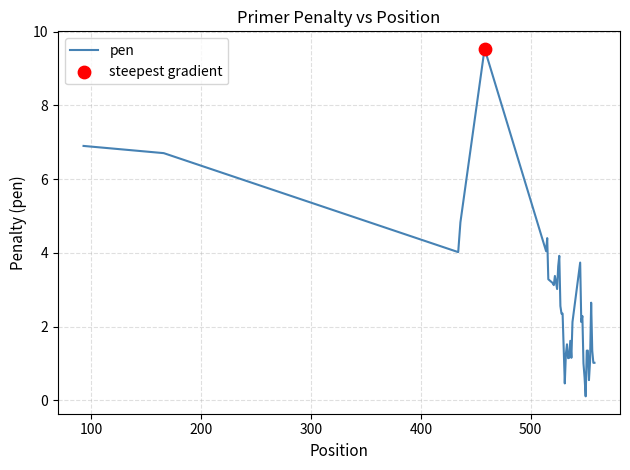

What is the greatest value displayed?

9.5